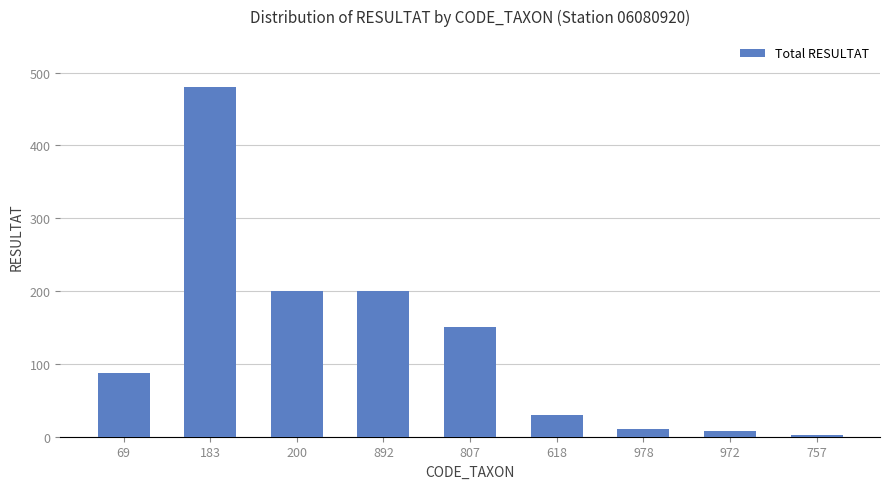

How many distinct data groups are displayed?

1